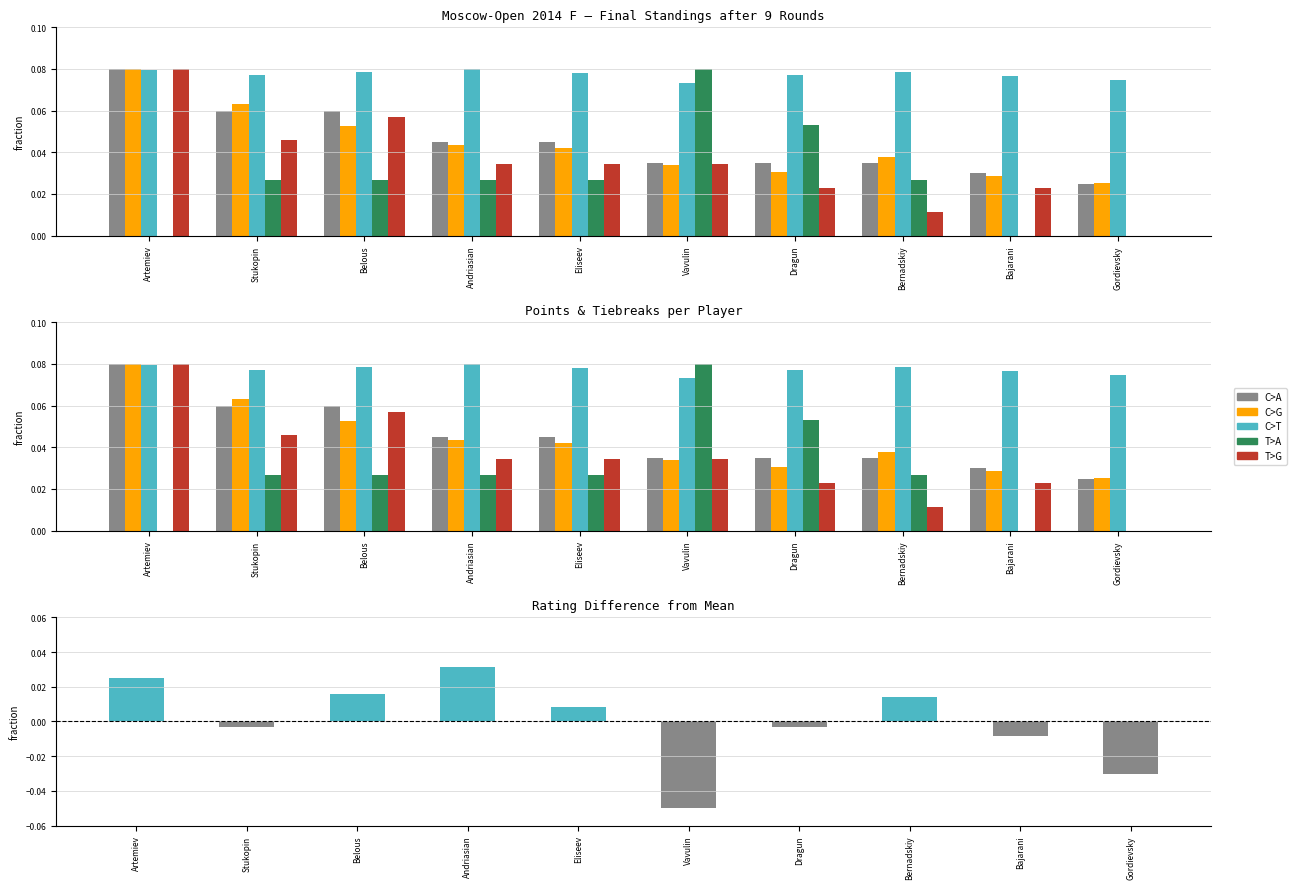

At which category is the sum across all series the highest?

Artemiev